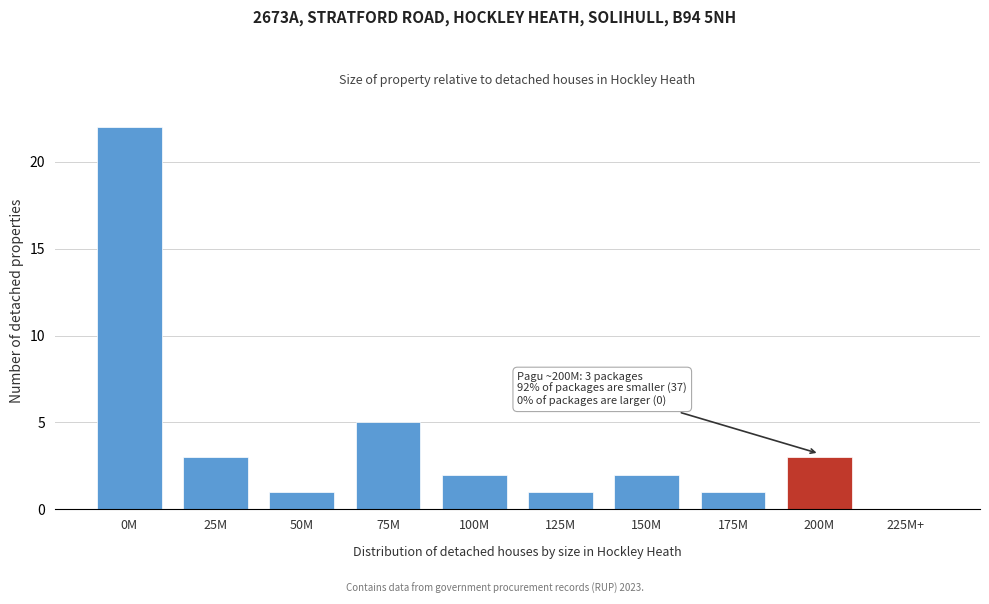

Reading right to left, transcribe all the data shown in this chart.

225M+=0	200M=3	175M=1	150M=2	125M=1	100M=2	75M=5	50M=1	25M=3	0M=22